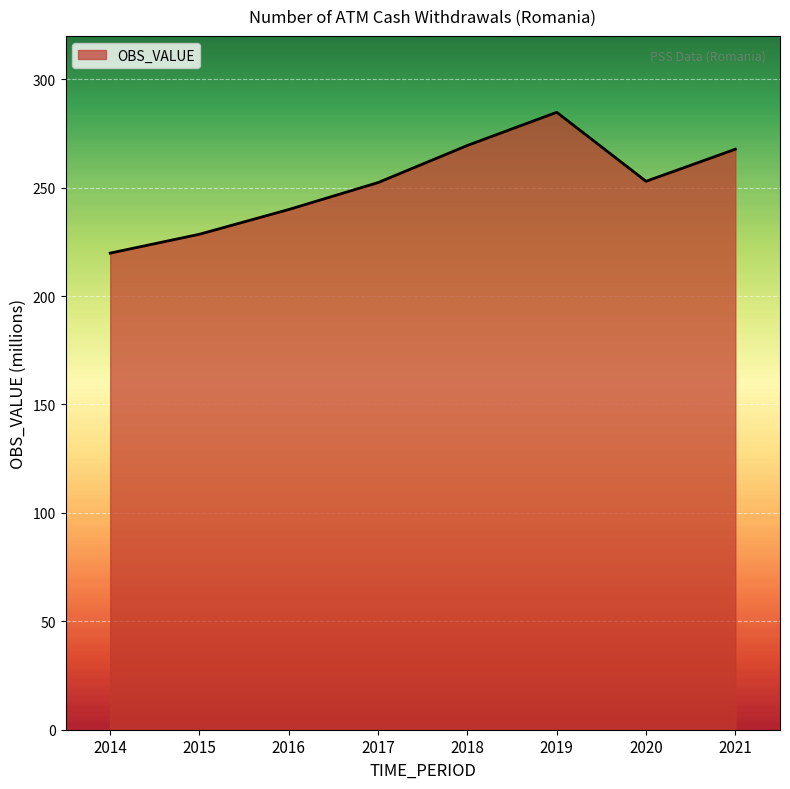

Where is the first local maximum?

2019